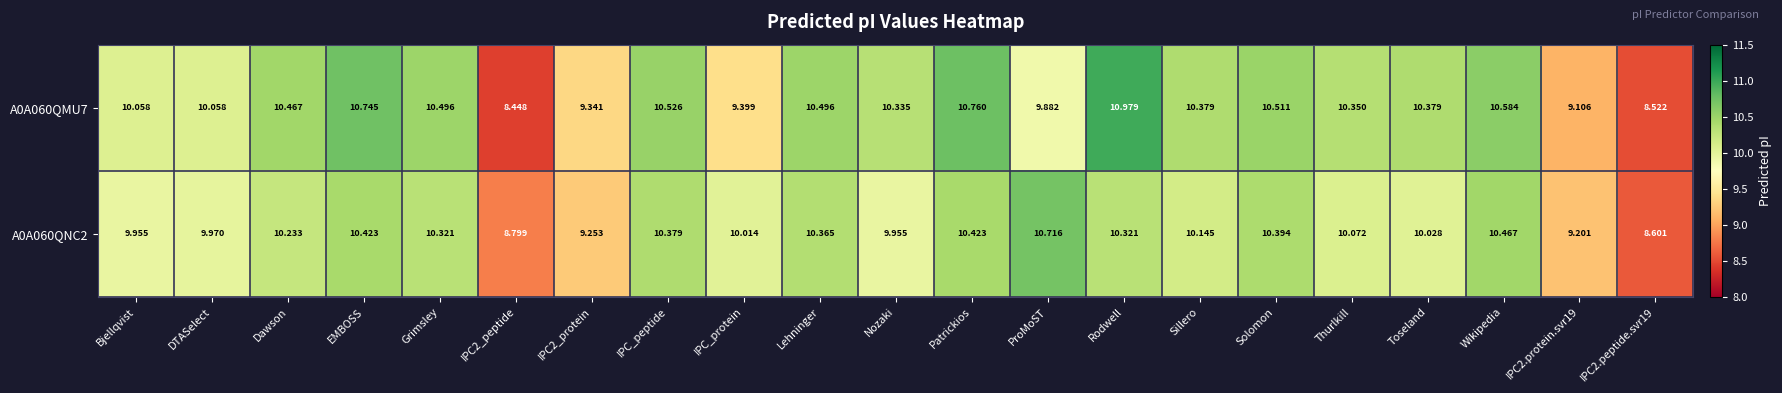

At which label does A0A060QMU7 reach its peak?

Rodwell